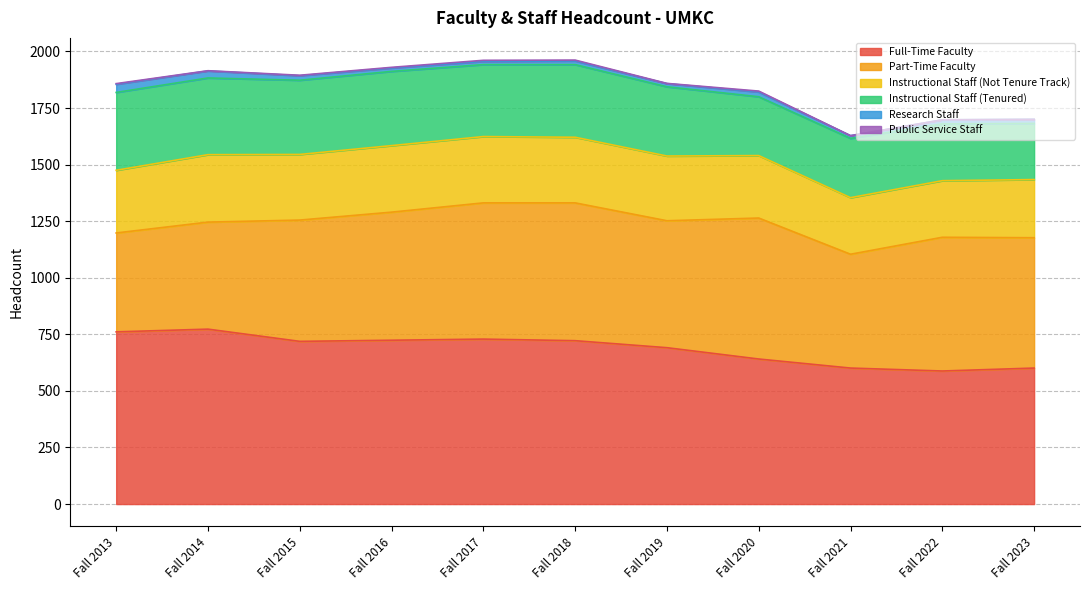

True or false: Public Service Staff and Full-Time Faculty intersect in this chart.

False